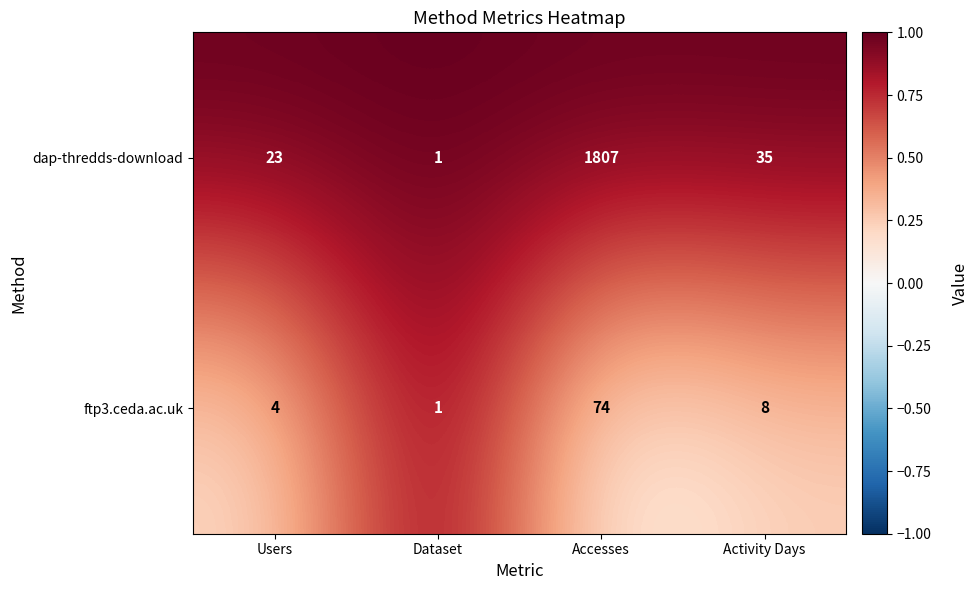

Rank the series by their maximum value, from lowest to highest.

ftp3.ceda.ac.uk, dap-thredds-download